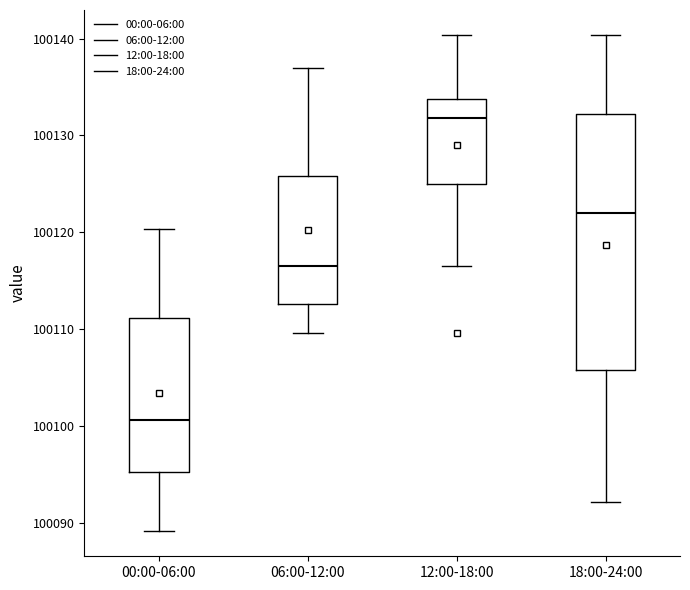

Which box's median line is the lowest?

00:00-06:00